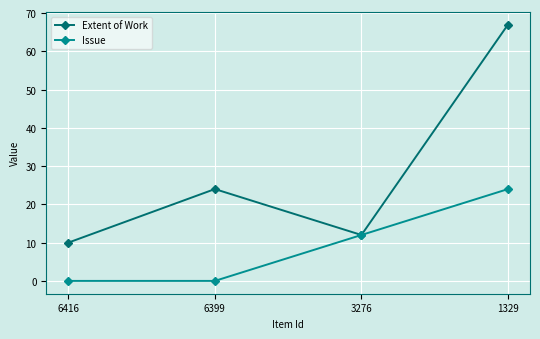

True or false: Extent of Work has more than 0 points higher than both neighbors.

True